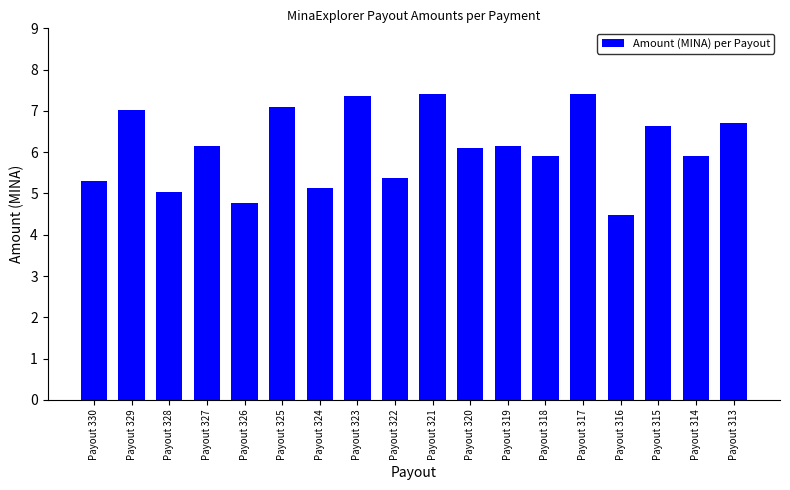

What is the greatest value displayed?

7.4